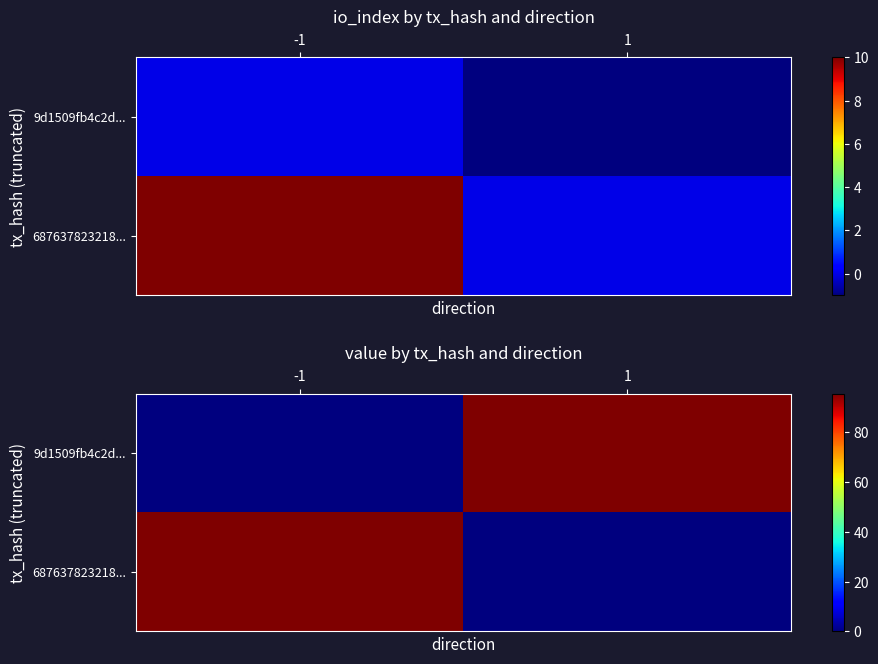

Rank the series by their maximum value, from lowest to highest.

9d1509fb4c2d..., 687637823218...